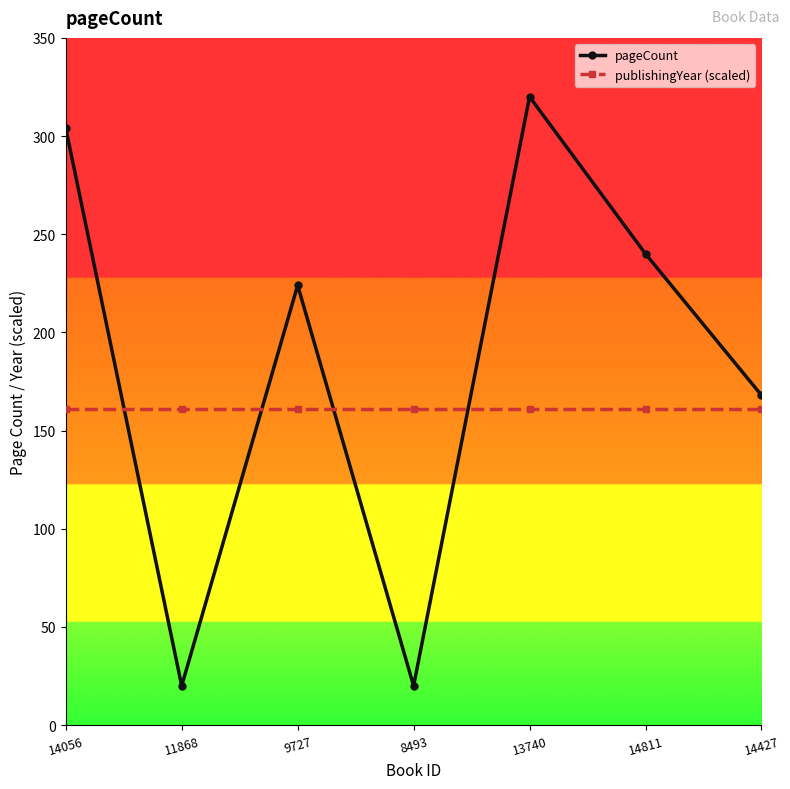

How many lines are shown in the chart?

2